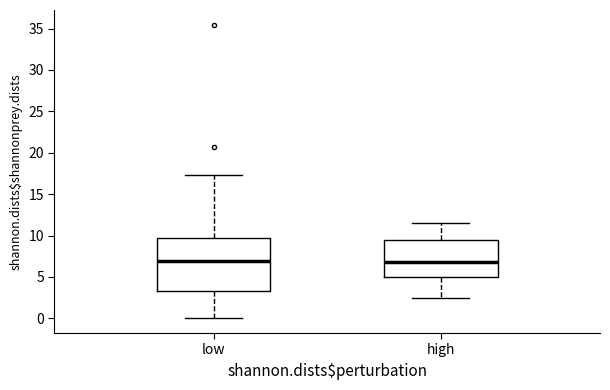

Reading left to right, transcribe this box plot: for each box, give where its median line is, the range the box spans, and where its two whiskers end, as read against the y-axis. The values are not printed on the chart, so give them approximately, as read against the axis.

low: median 7.0, box 3.5 to 9.5, whiskers 0.0 to 17.5
high: median 7.0, box 5.0 to 9.5, whiskers 2.5 to 11.5